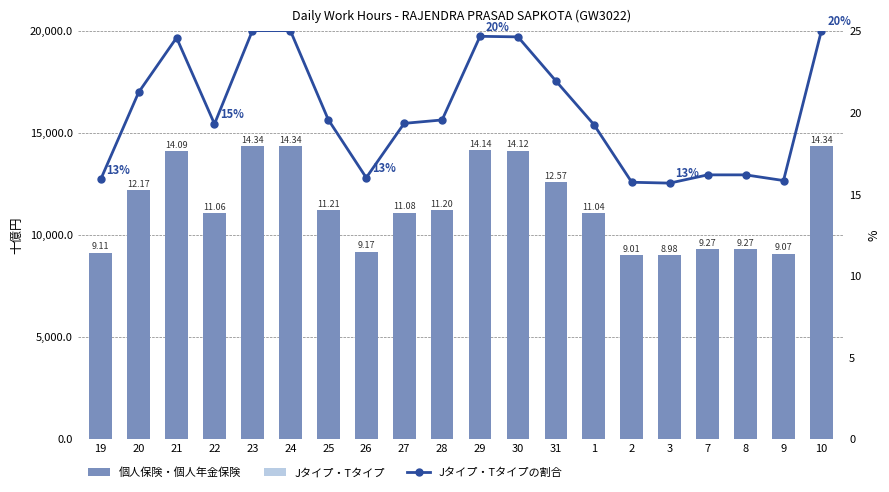

Which category has the highest value in the Hours Worked series?

23